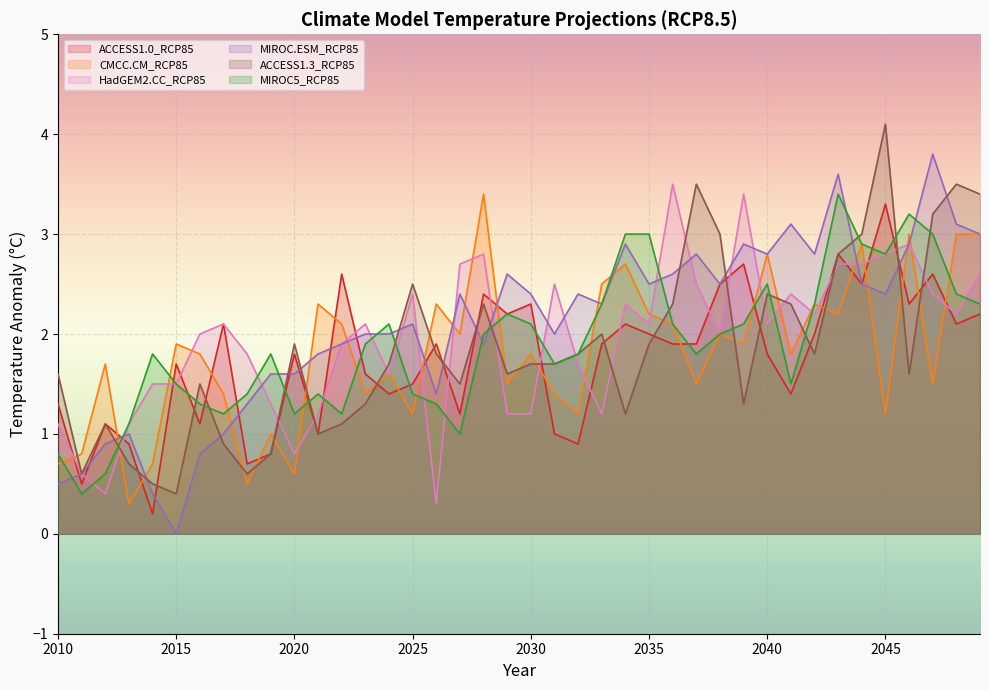

Is the value of MIROC.ESM_RCP85 at 2029 greater than the value of CMCC.CM_RCP85 at 2019?

Yes